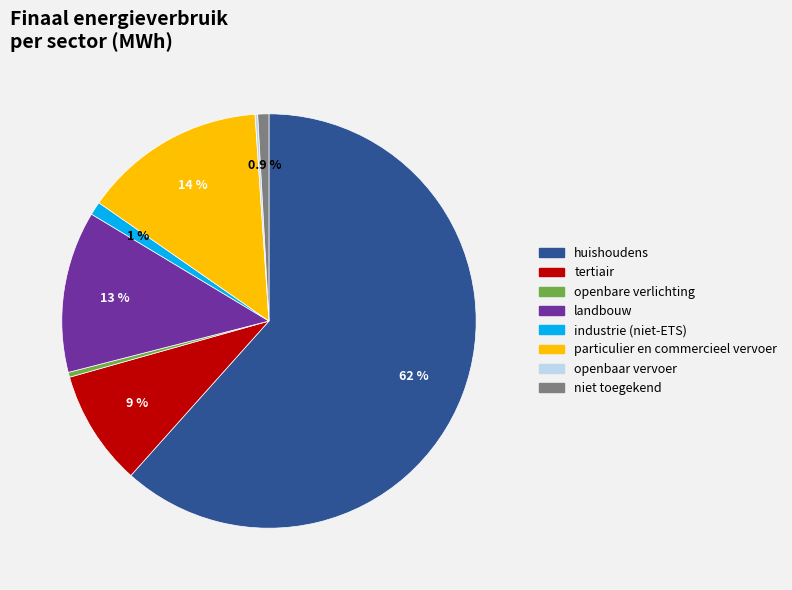

Does huishoudens represent more than half of the total?

Yes